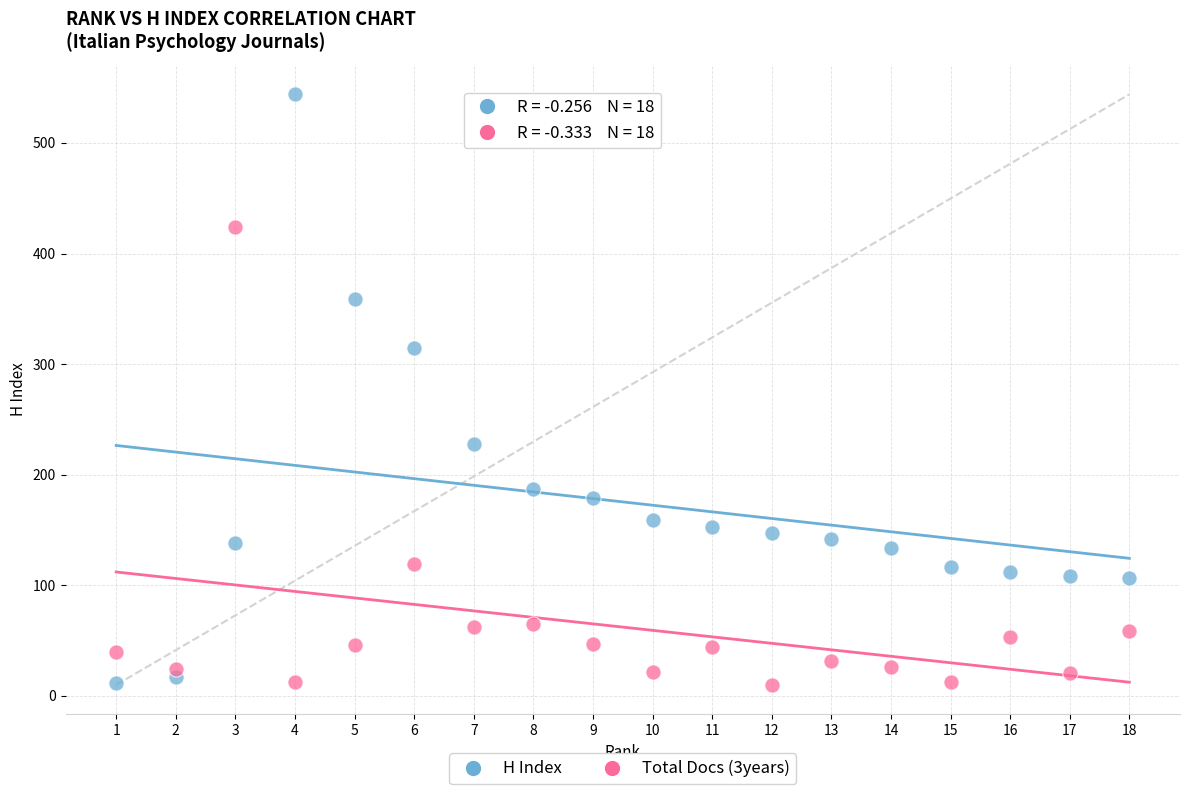

Across all data points, what is the range of Y values (max minus min)?

534